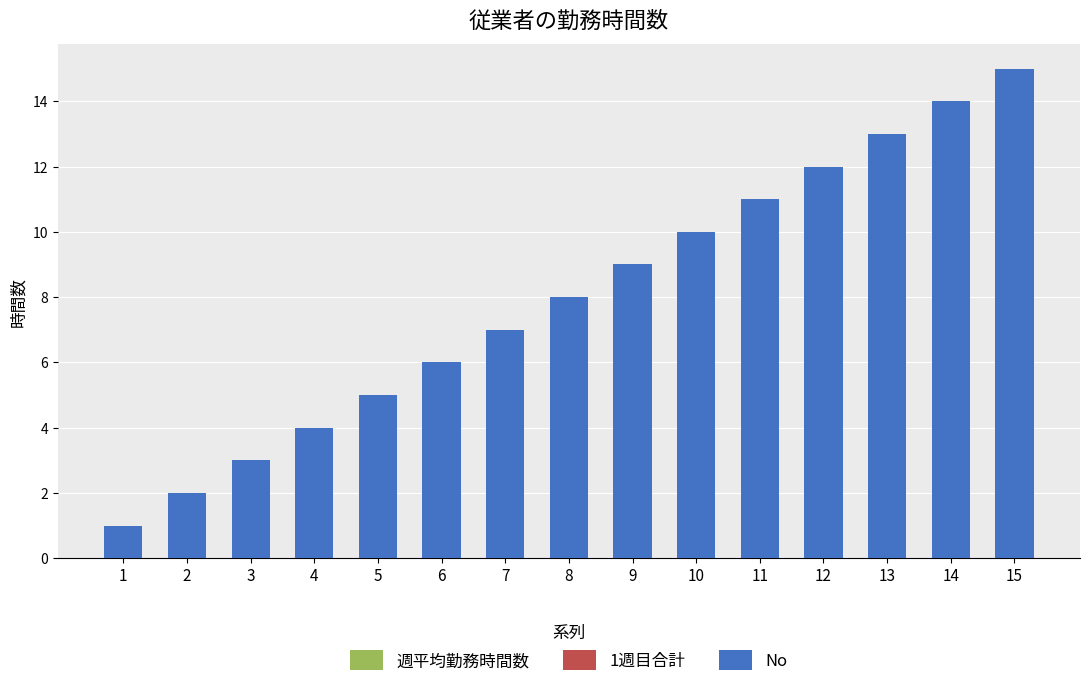

List the labels in order of value, smallest first.

1, 2, 3, 4, 5, 6, 7, 8, 9, 10, 11, 12, 13, 14, 15